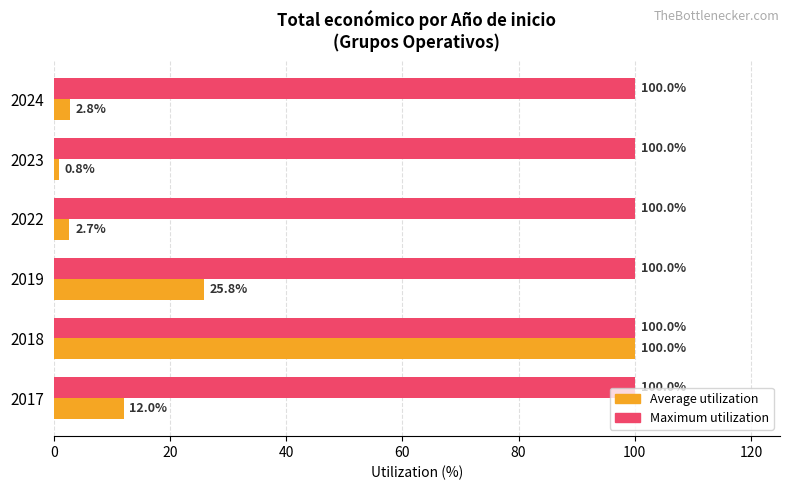

Is the value of Average utilization at 2023 greater than the value of Maximum utilization at 2024?

No